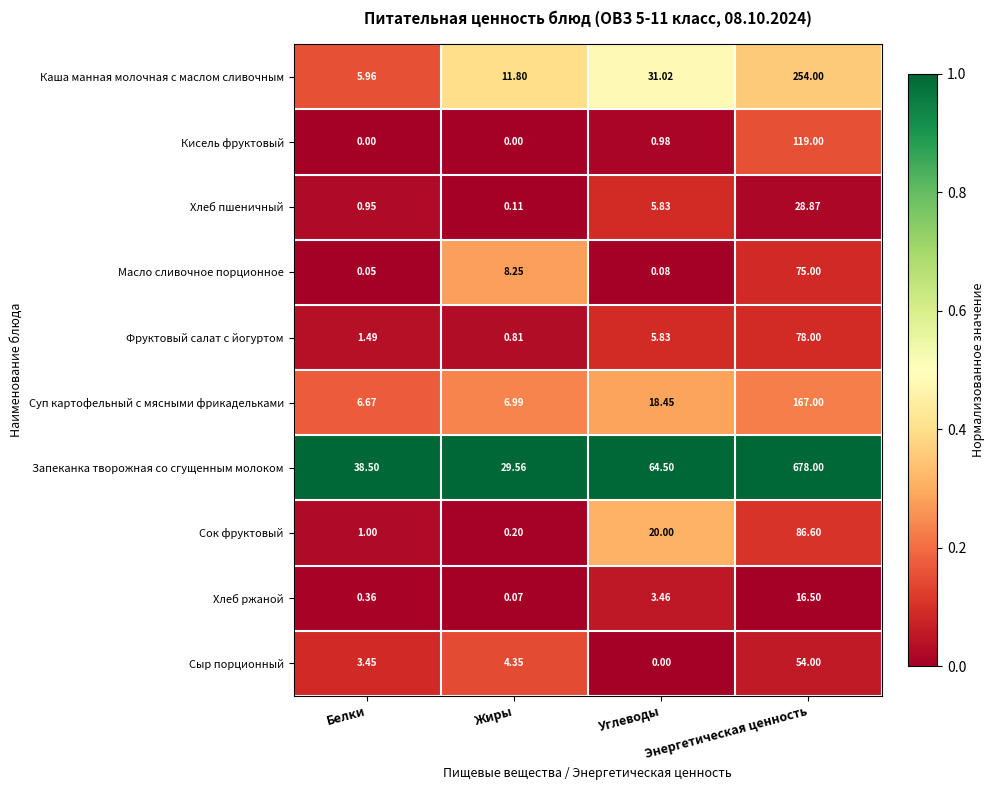

Which category has the highest value in the Масло сливочное порционное series?

Энергетическая ценность